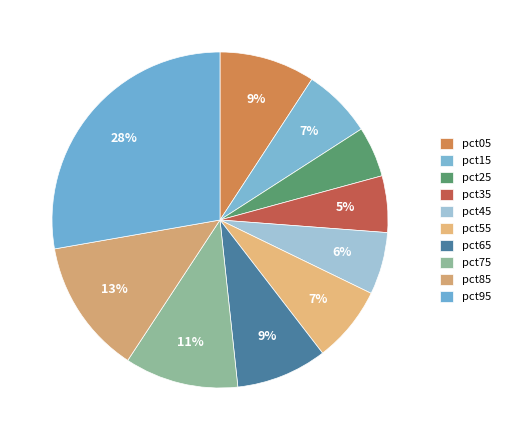

Count the number of slices in the pie.

10